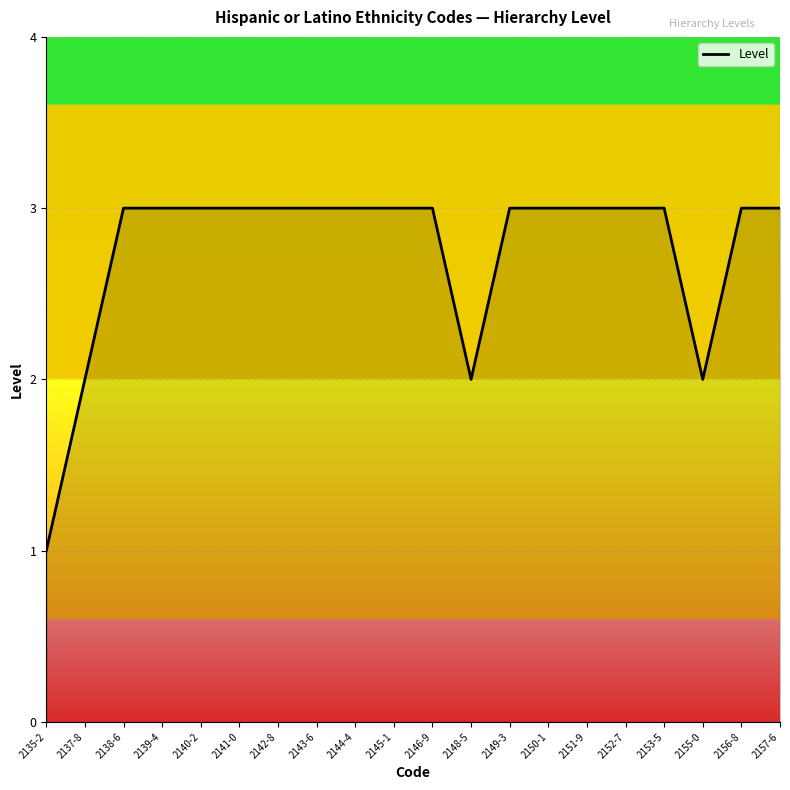

Which category has the lowest value across all series?

2135-2